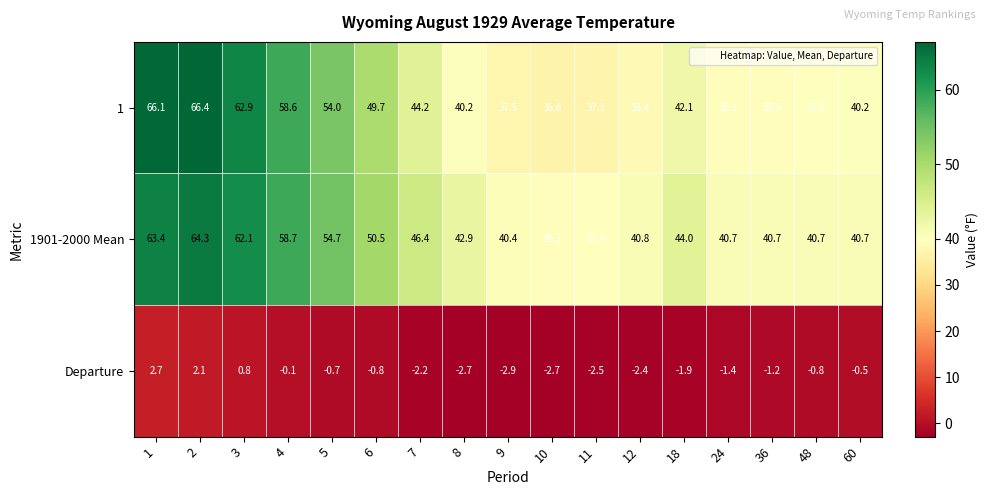

At which category does the chart reach its peak across all series?

2